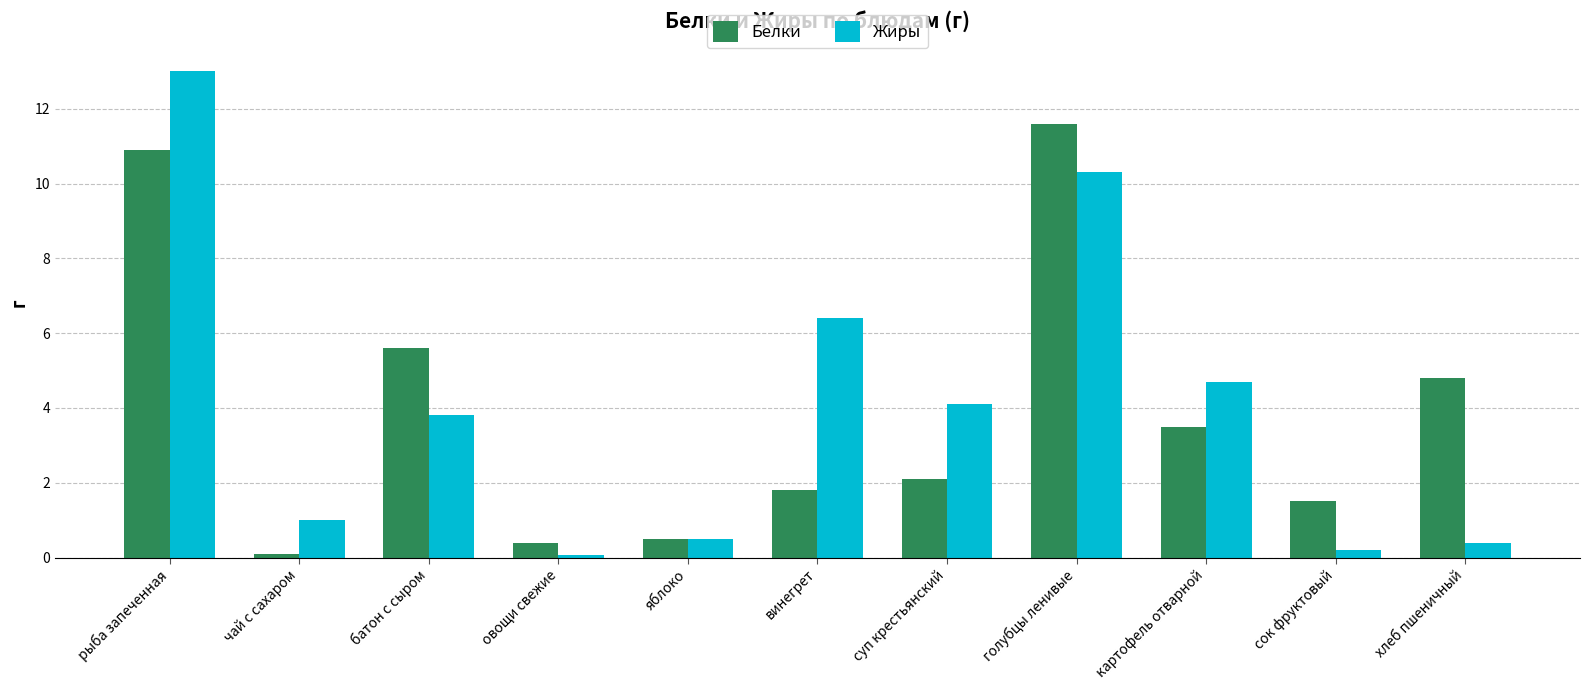

At how many categories does at least one series exceed 7?

2